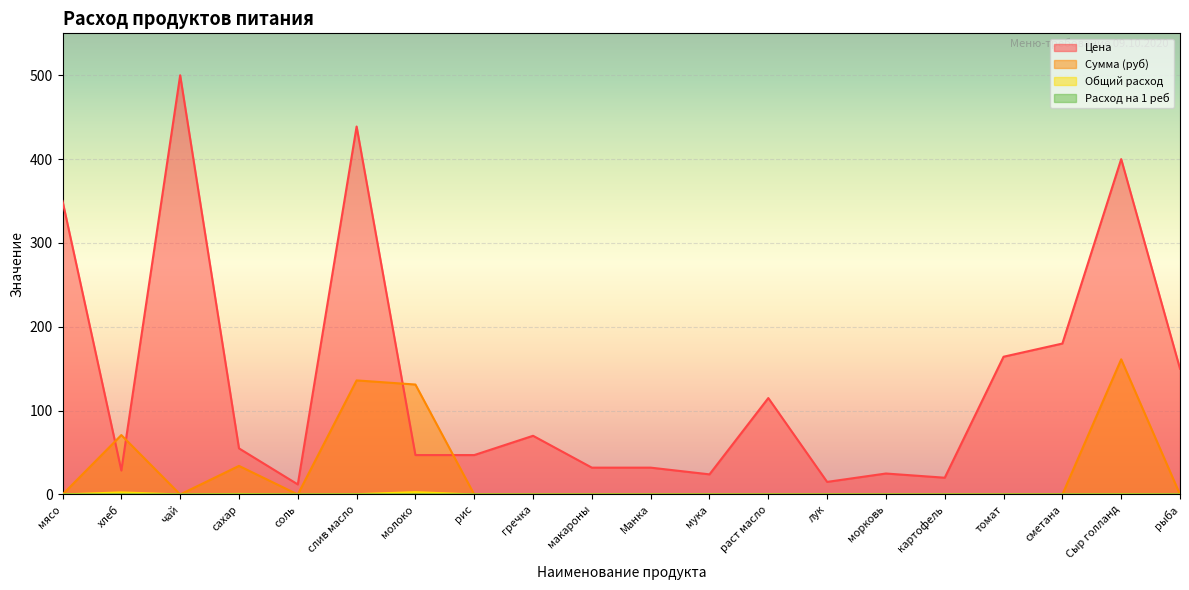

Reading right to left, extract all data points from this chart.

Цена: рыба=150.0	Сыр голланд=400.0	сметана=180.0	томат=164.3	картофель=20.0	морковь=25.0	лук=15.0	раст масло=115.0	мука=24.0	Манка=32.0	макароны=32.0	гречка=70.0	рис=47.0	молоко=47.0	слив масло=438.9	соль=12.0	сахар=55.0	чай=500.0	хлеб=28.6	мясо=350.0
Сумма (руб): рыба=0.0	Сыр голланд=161.2	сметана=0.0	томат=0.0	картофель=0.0	морковь=0.0	лук=0.0	раст масло=0.0	мука=0.0	Манка=0.0	макароны=0.0	гречка=0.0	рис=0.0	молоко=131.1	слив масло=136.1	соль=0.0	сахар=34.1	чай=0.0	хлеб=70.9	мясо=0.0
Общий расход: рыба=0.0	Сыр голланд=0.4	сметана=0.0	томат=0.0	картофель=0.0	морковь=0.0	лук=0.0	раст масло=0.0	мука=0.0	Манка=0.0	макароны=0.0	гречка=0.0	рис=0.0	молоко=2.8	слив масло=0.3	соль=0.0	сахар=0.6	чай=0.0	хлеб=2.5	мясо=0.0
Расход на 1 реб: рыба=0.0	Сыр голланд=0.0	сметана=0.0	томат=0.0	картофель=0.0	морковь=0.0	лук=0.0	раст масло=0.0	мука=0.0	Манка=0.0	макароны=0.0	гречка=0.0	рис=0.0	молоко=0.1	слив масло=0.0	соль=0.0	сахар=0.0	чай=0.0	хлеб=0.1	мясо=0.0